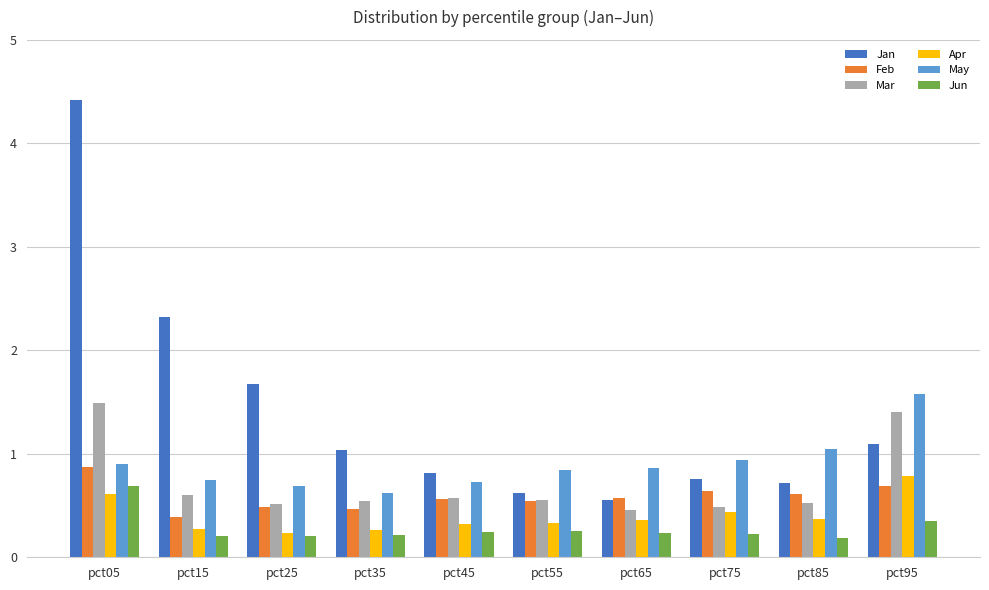

How many Feb values are between 0 and 1?

10